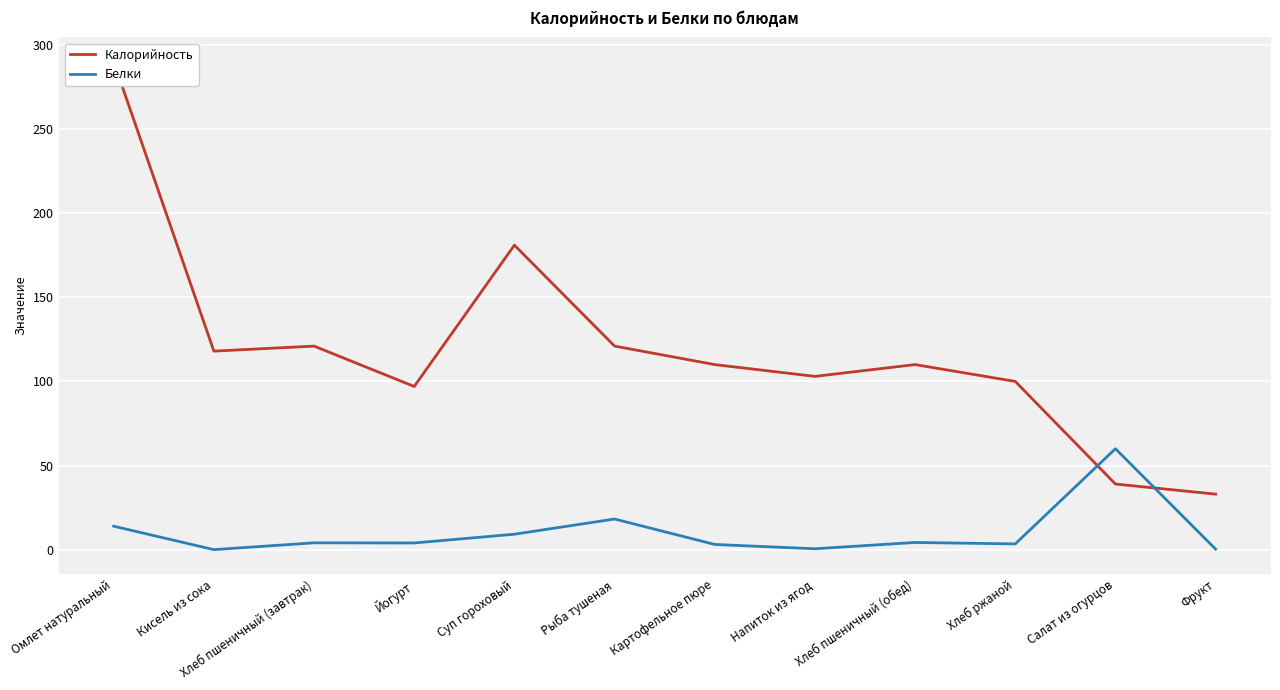

Between which two adjacent categories do Белки and Калорийность first intersect?

Хлеб ржаной and Салат из огурцов